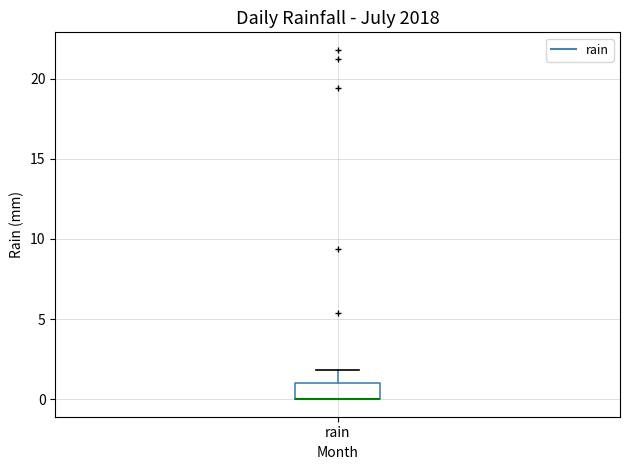

Read this box plot against the y-axis: the position of the median line, the range covered by the box, and the ends of both whiskers. The values are not printed on the chart, so give them approximately, as read against the axis.

median 0 (drawn on the box's lower edge), box 0 to 1, whiskers 0 to 2